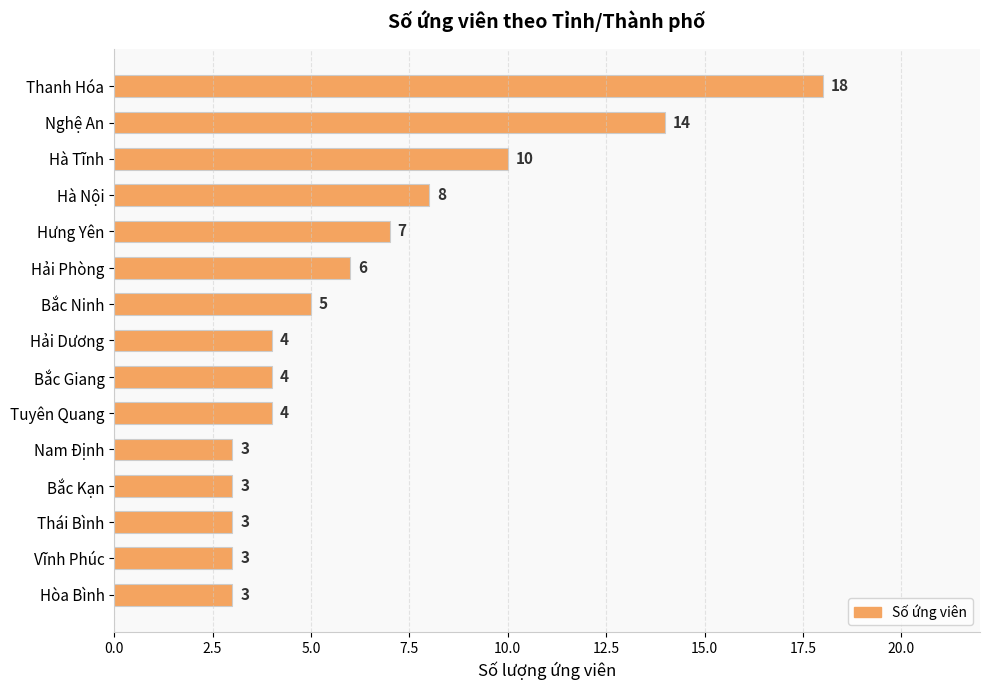

What is the smallest value displayed?

3